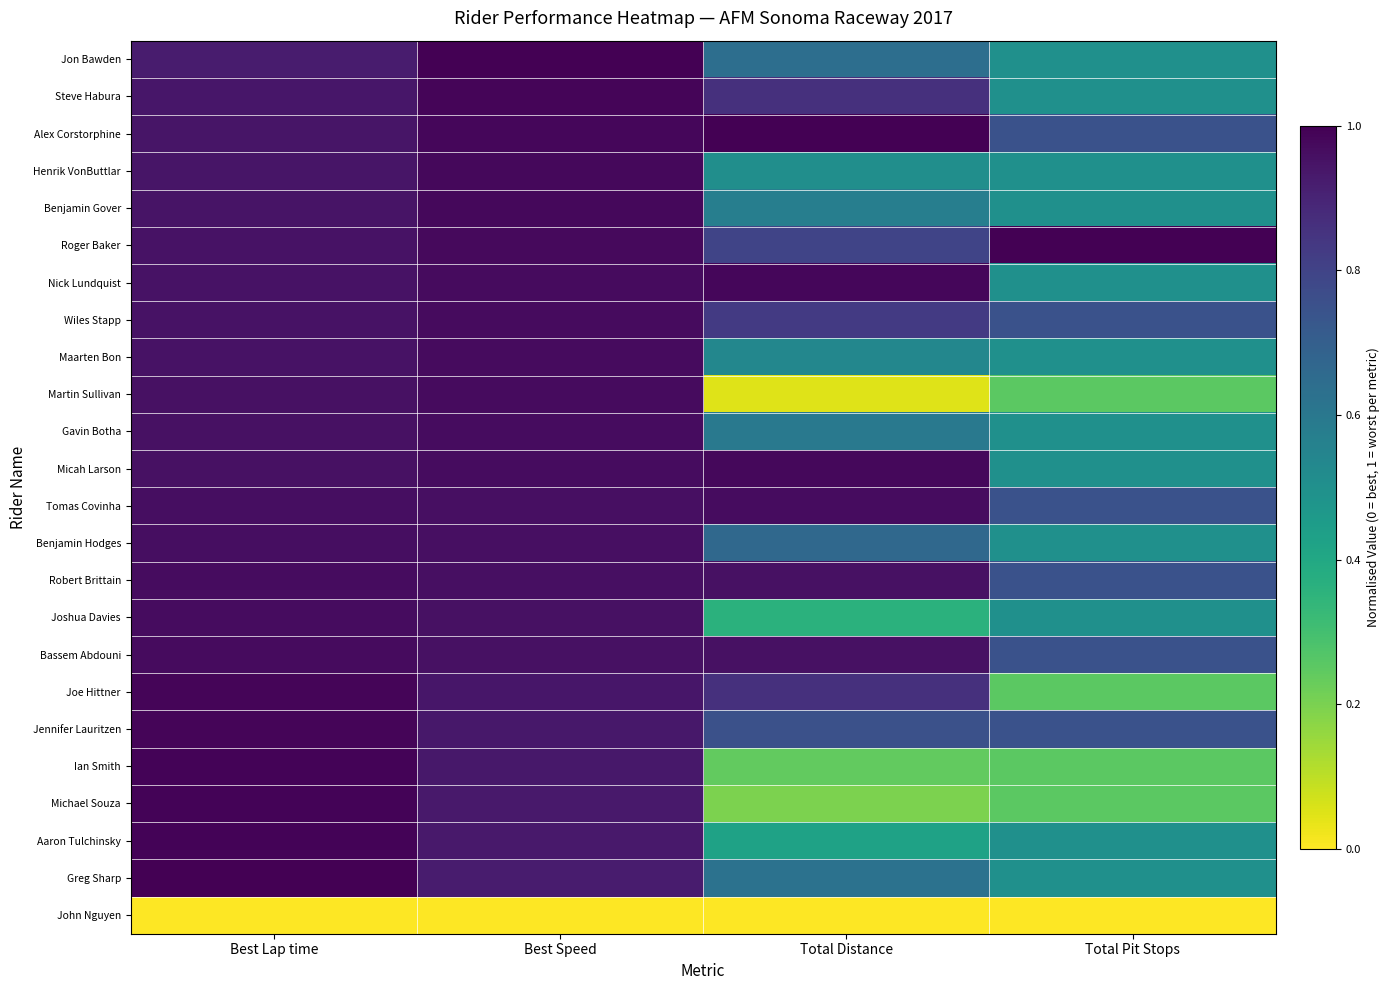

Which series has the largest total across all categories?

Roger Baker